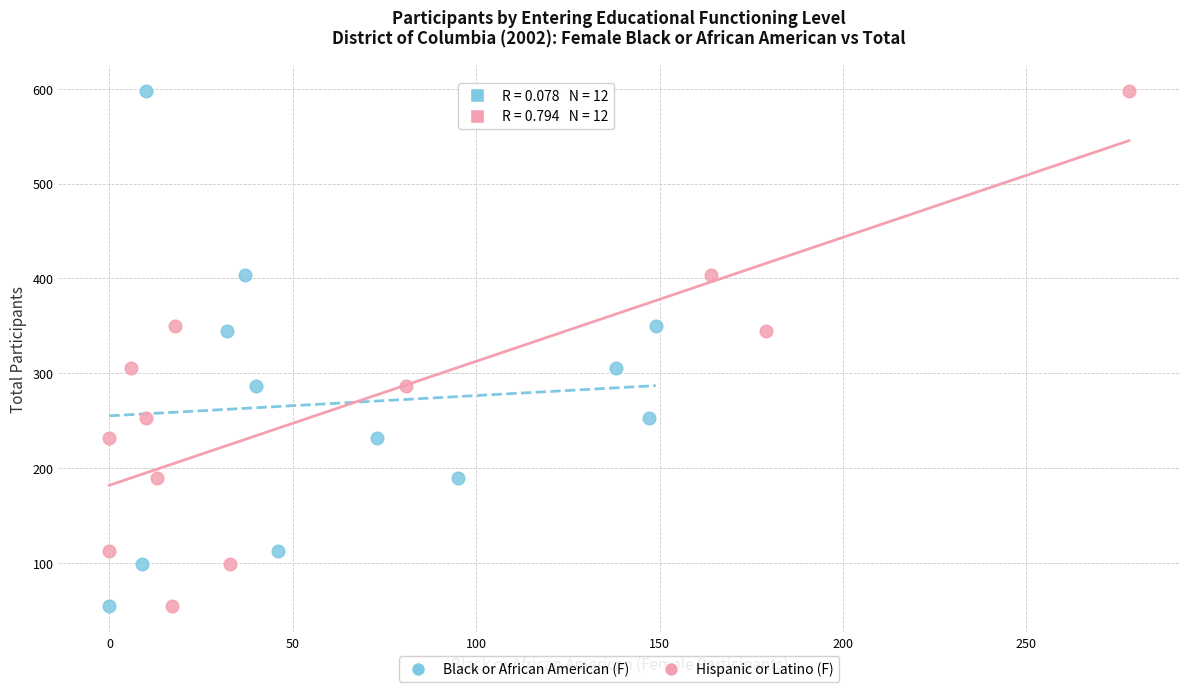

What are all the series names shown in the legend?

Black or African American (F), Hispanic or Latino (F)